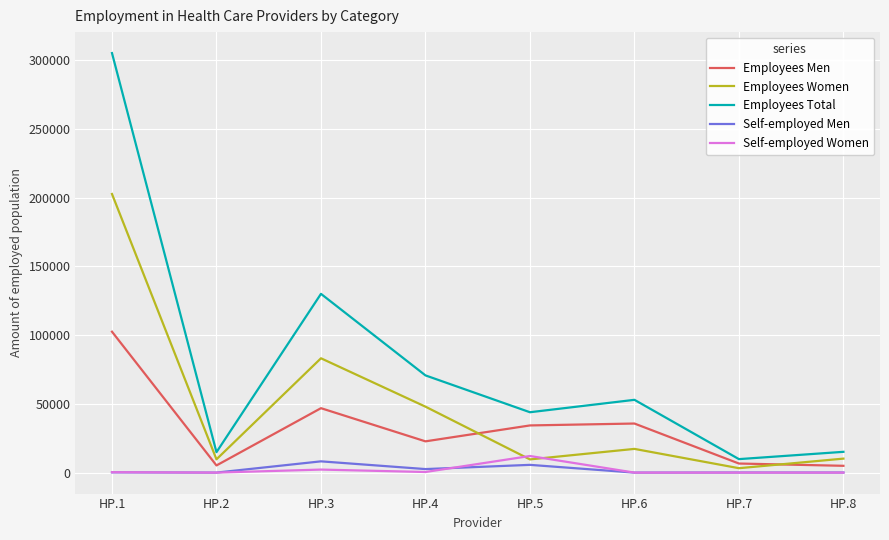

What is the difference between the second highest and minimum values in the Self-employed Women series?

2205